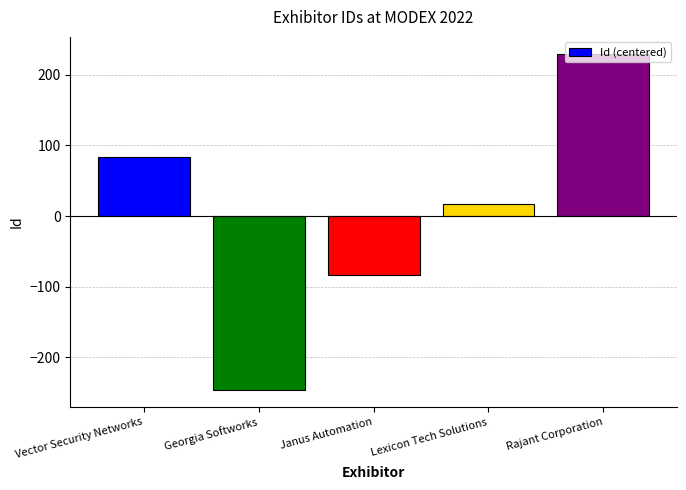

Reading left to right, what are all the values shown in this chart?

84	-247	-84	17	230